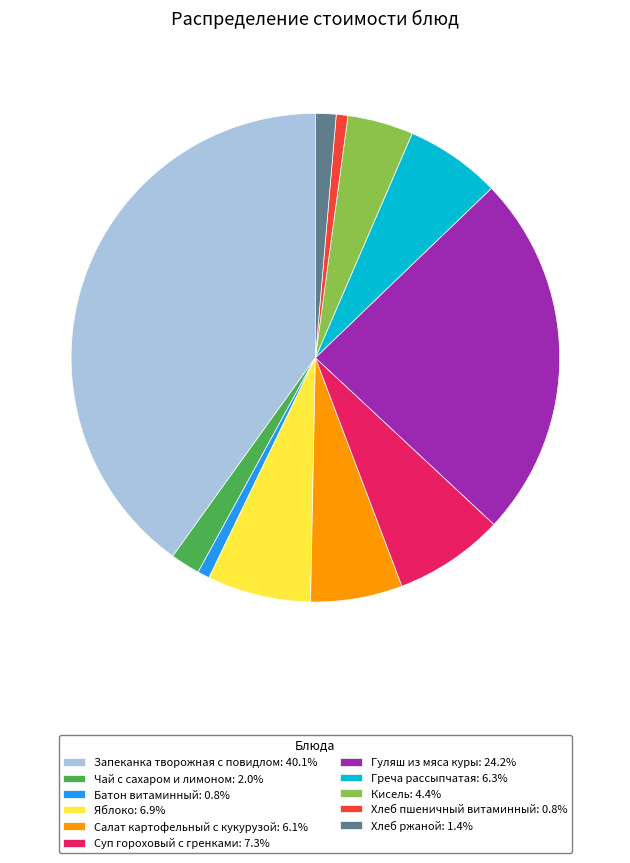

How many slices are in this pie chart?

11